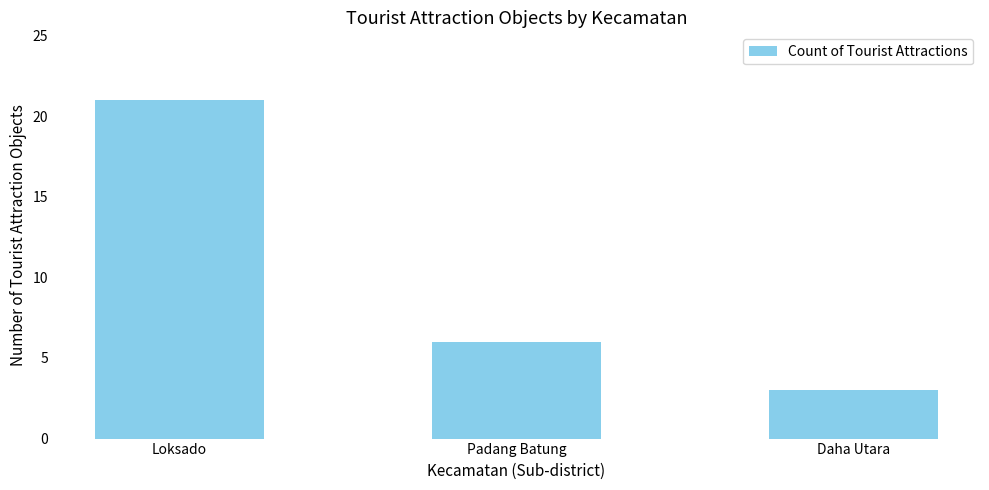

What is the average value?

10